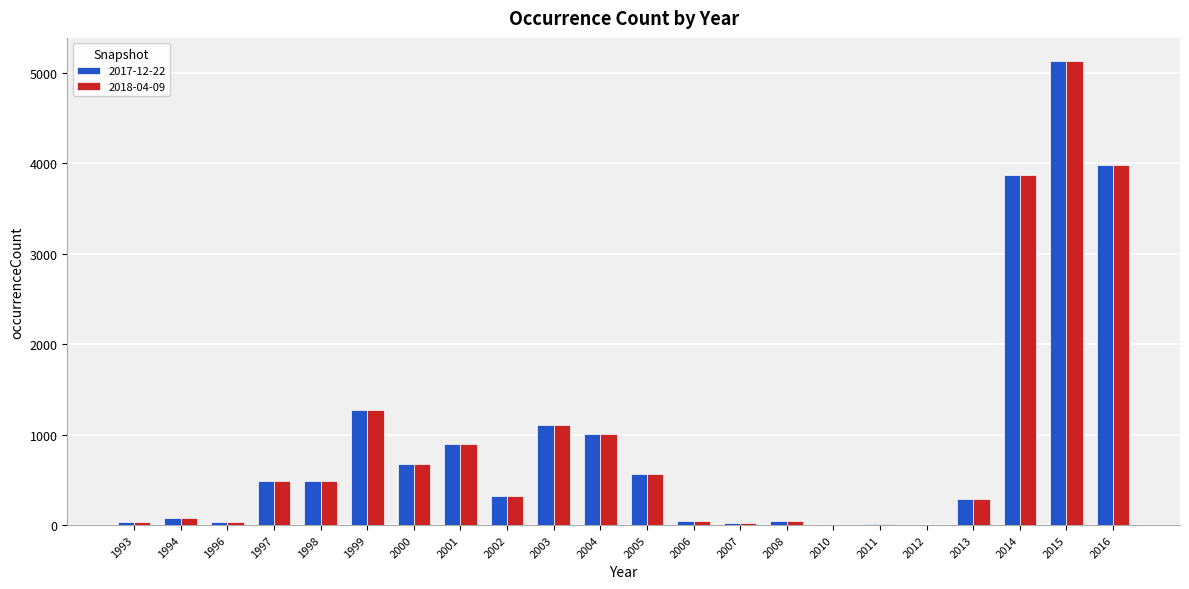

What is the difference between the 2018-04-09 values at 2010 and 2005?

568